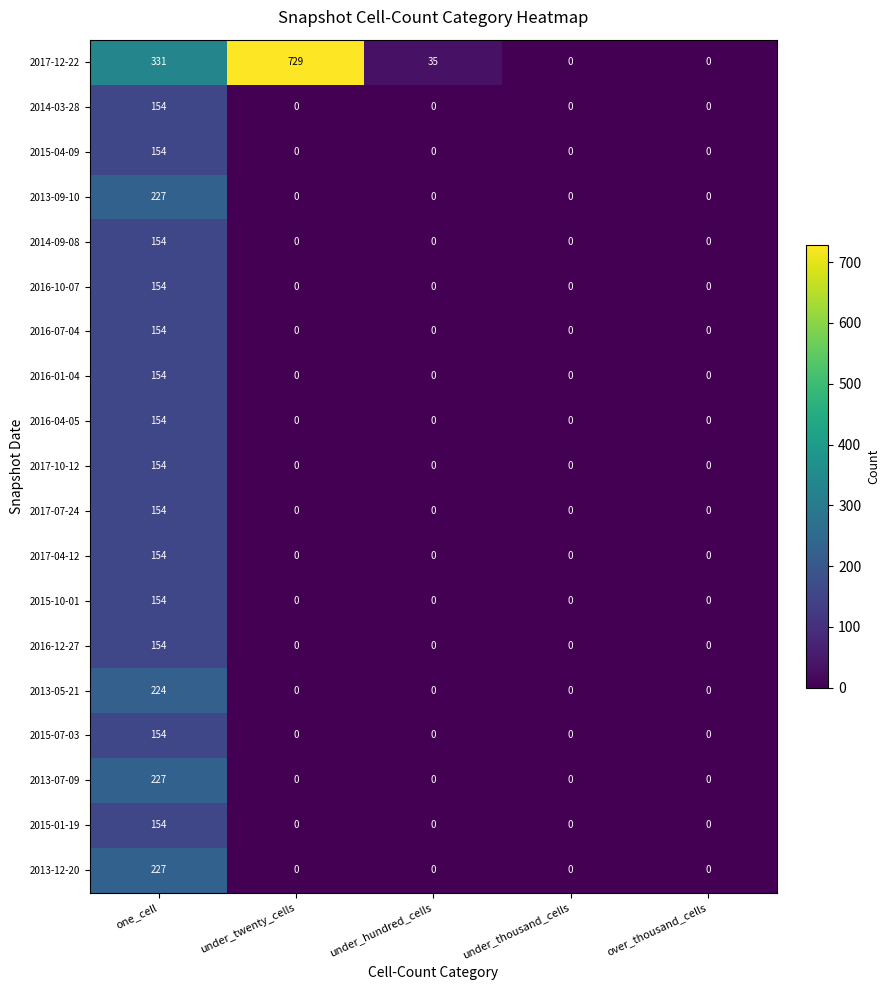

What is the highest value of the 2015-01-19 series?

154